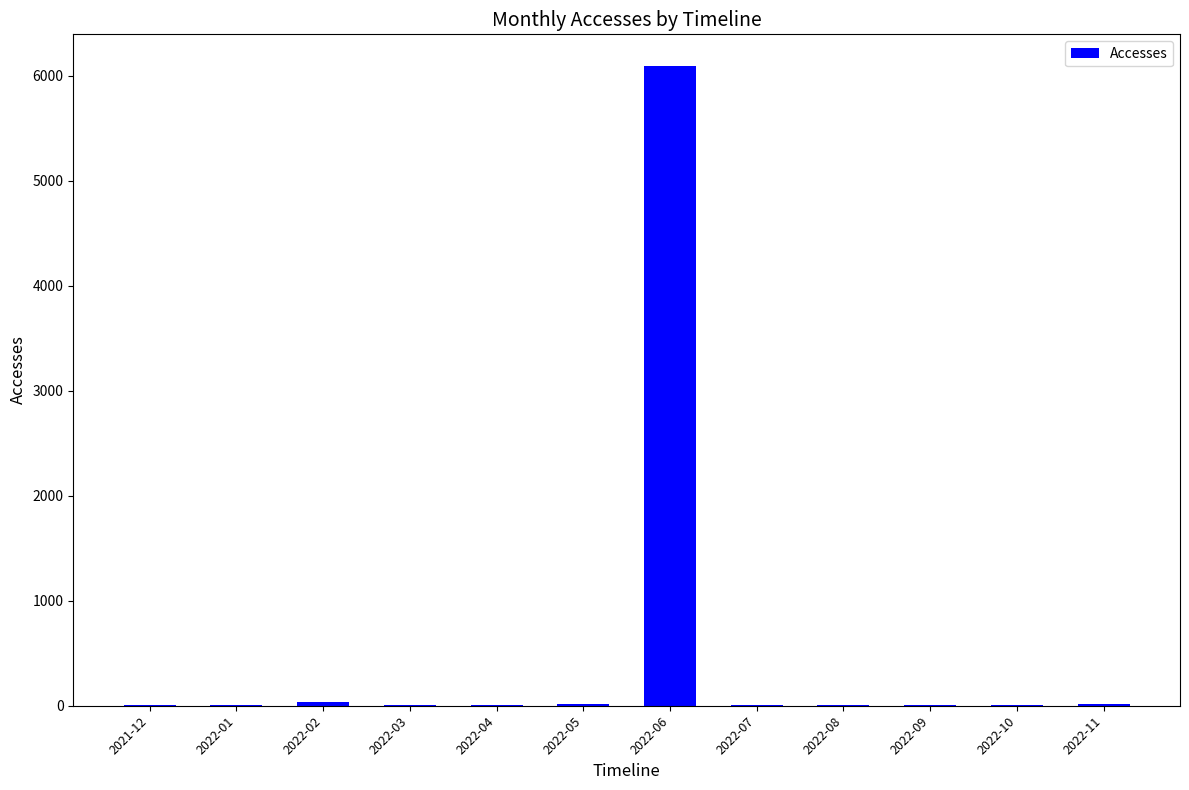

At which category does the chart reach its peak across all series?

2022-06